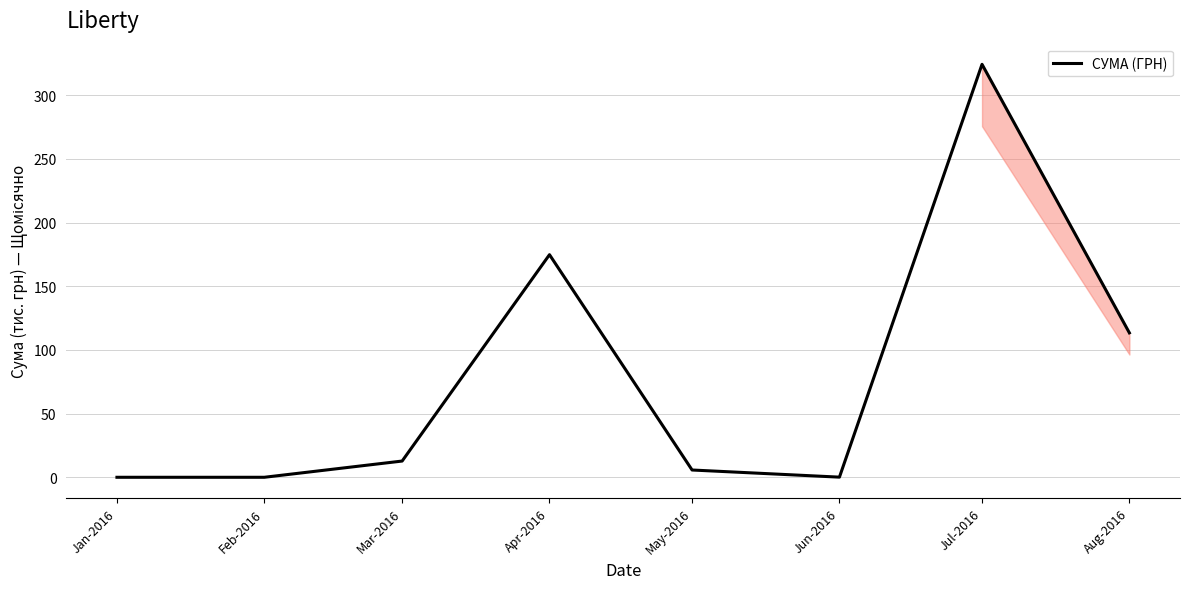

What is the change in value from Jan-2016 to Aug-2016?

+113.4